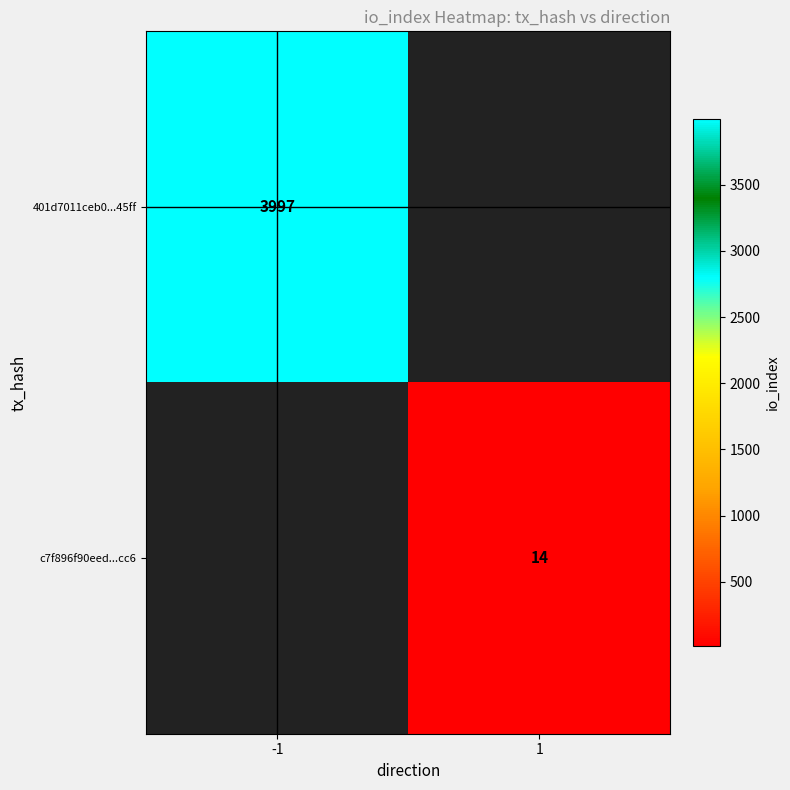

The value of 401d7011ceb0...45ff at -1 is 3997. True or false?

True